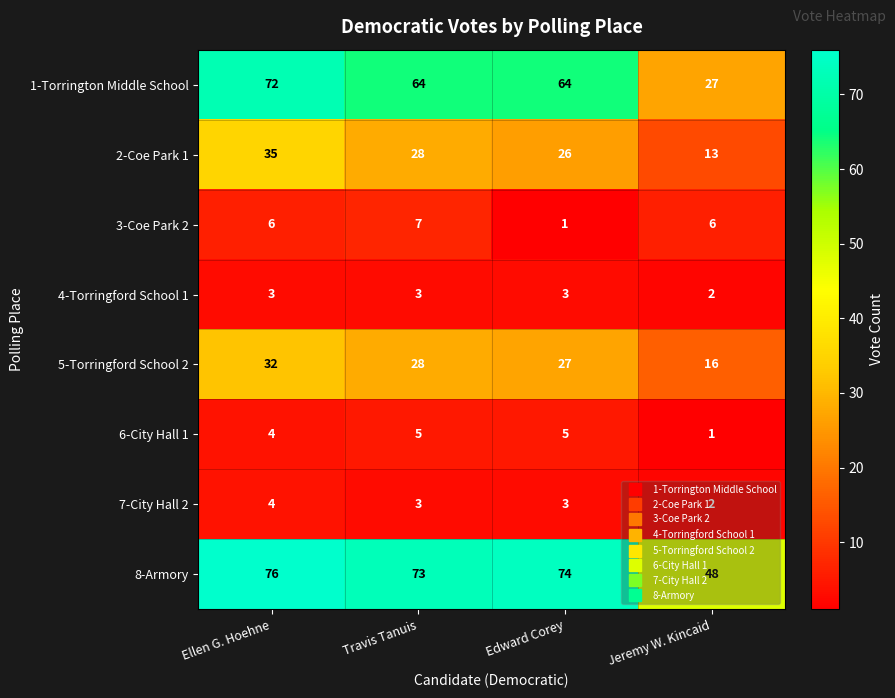

What is the total value across all series at Travis Tanuis?

211